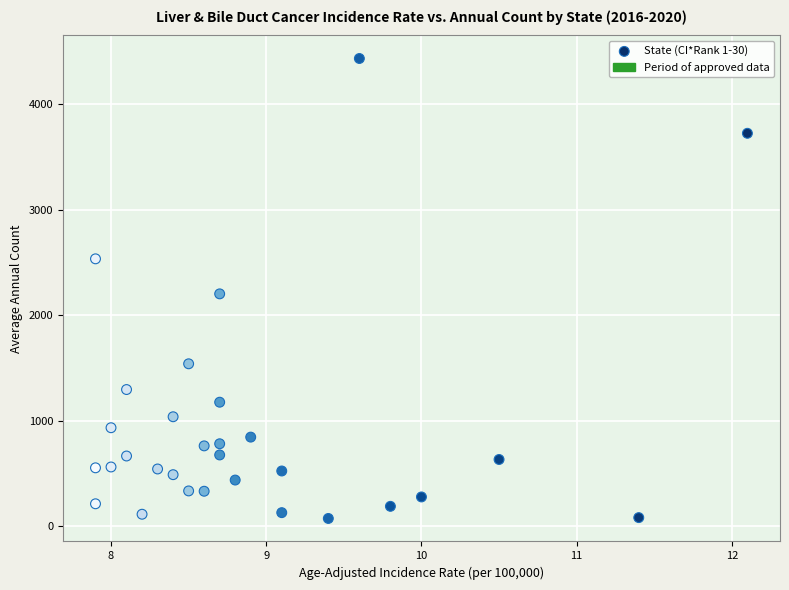

What is the range of Y values (max minus min)?

4360